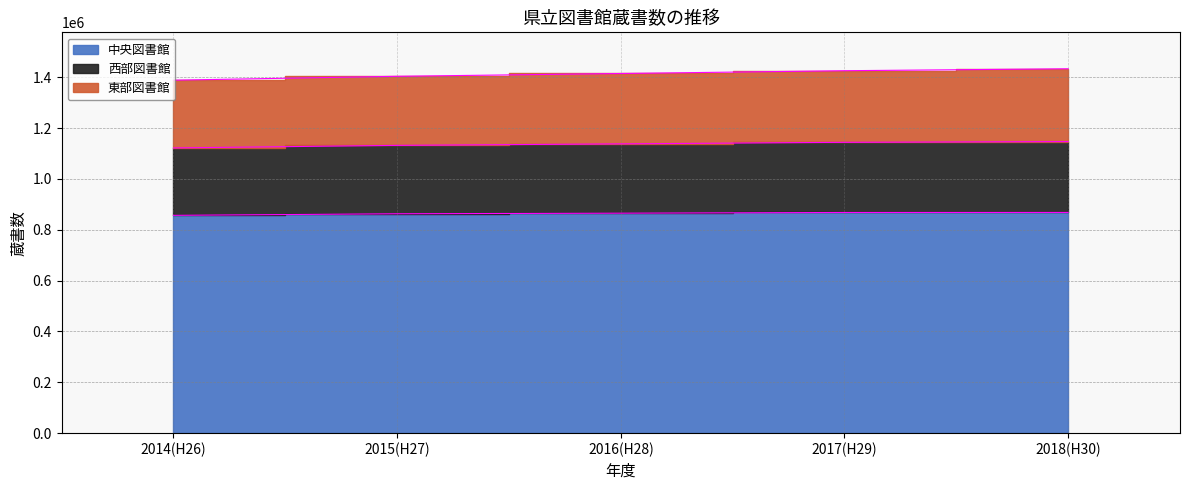

How many lines are shown in the chart?

3